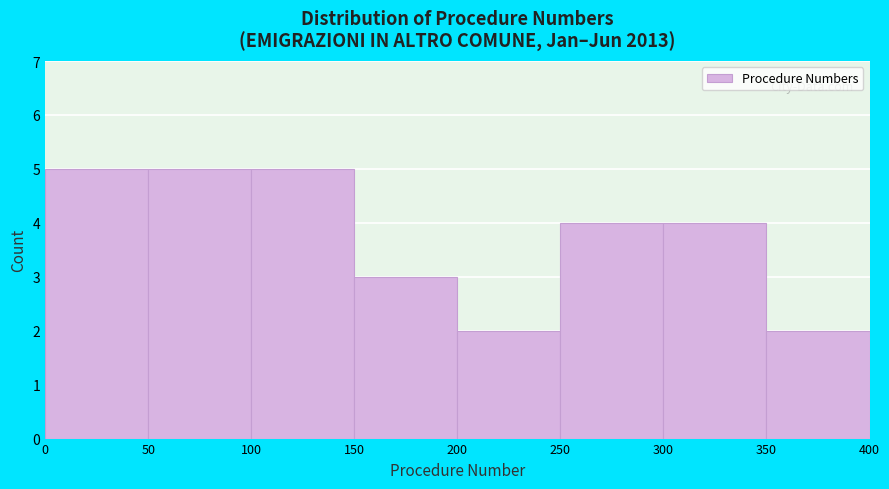

Reading left to right, list every bar in this chart as the range it spans on the x-axis followed by its height. The values are not printed on the chart, so give them approximately, as read against the axis.

0 to 50: 5
50 to 100: 5
100 to 150: 5
150 to 200: 3
200 to 250: 2
250 to 300: 4
300 to 350: 4
350 to 400: 2